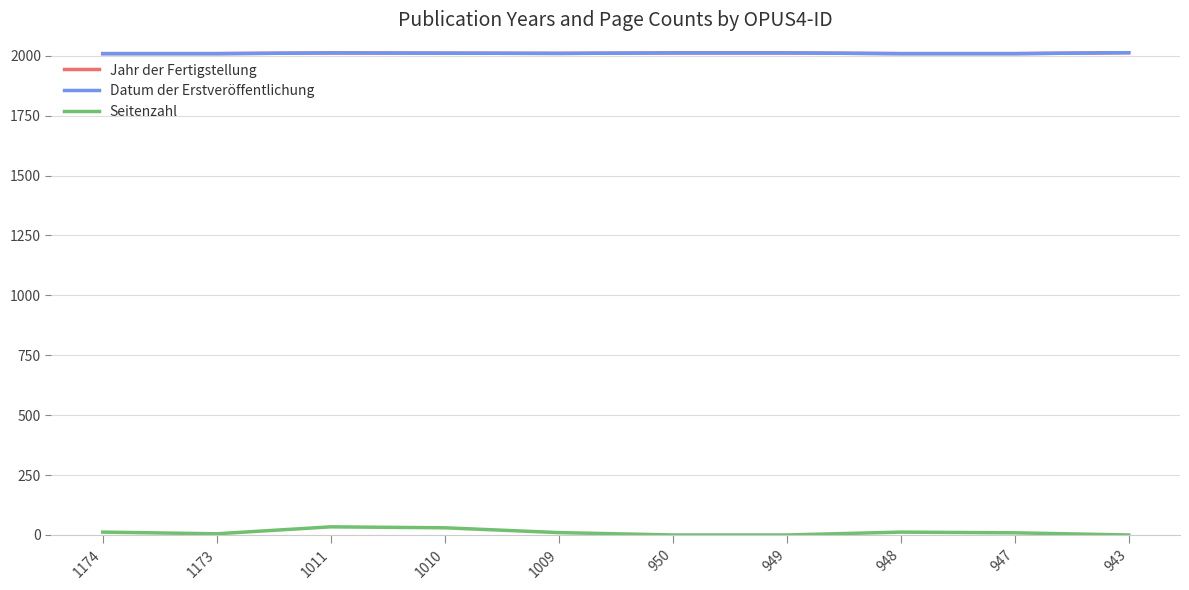

Does the chart display data point markers on the line(s)?

No